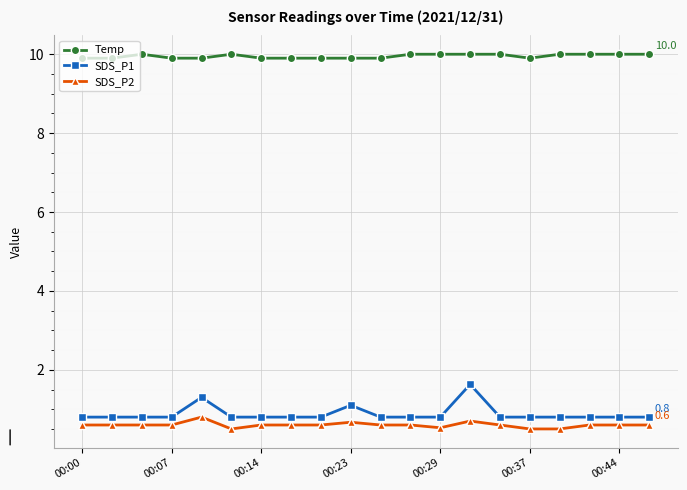

Which series has the largest total across all categories?

Temp